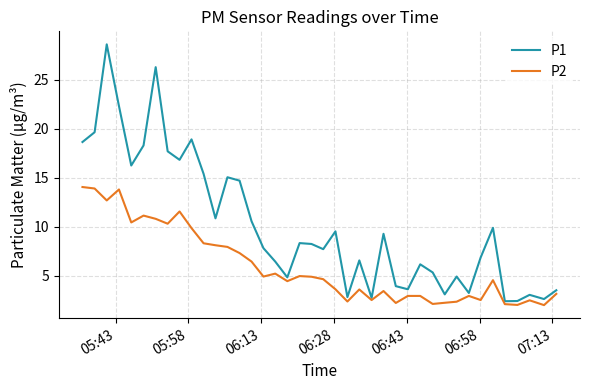

How many interior local valleys does the P1 series have?

12